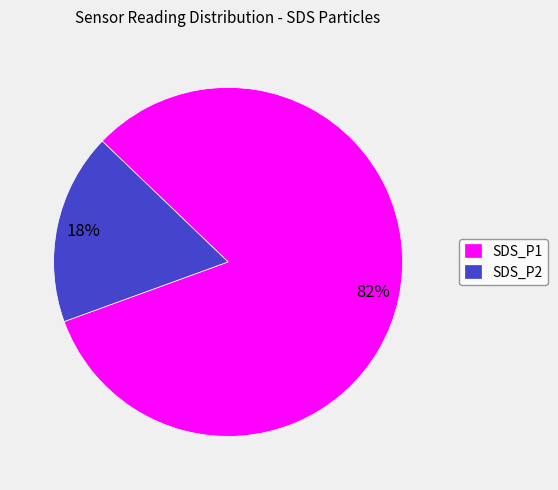

Do SDS_P2 and SDS_P1 together represent more than half of the pie?

Yes